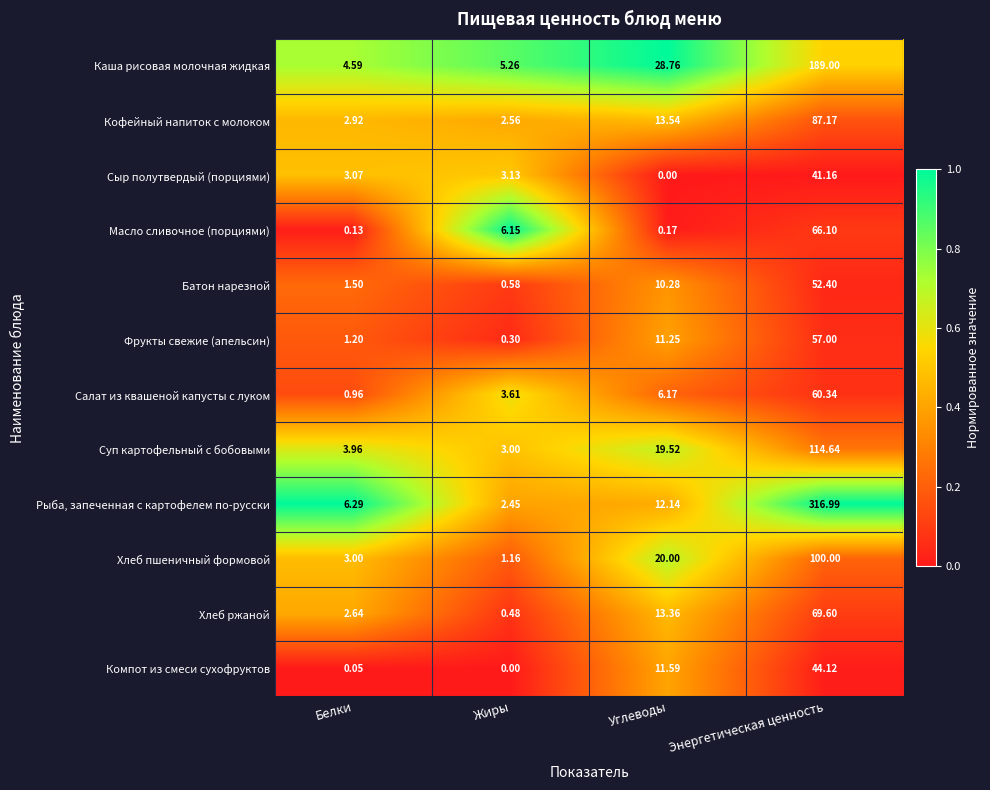

At which label is Салат из квашеной капусты с луком closest to 30?

Углеводы